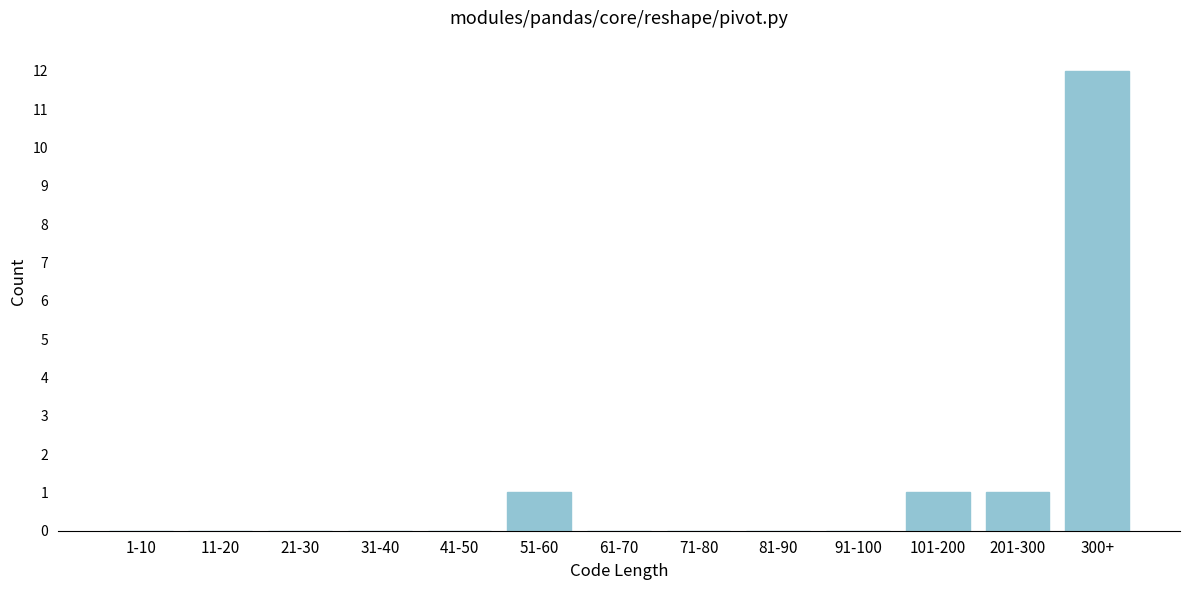

Reading left to right, list all the values displayed in this chart.

1-10=0	11-20=0	21-30=0	31-40=0	41-50=0	51-60=1	61-70=0	71-80=0	81-90=0	91-100=0	101-200=1	201-300=1	300+=12